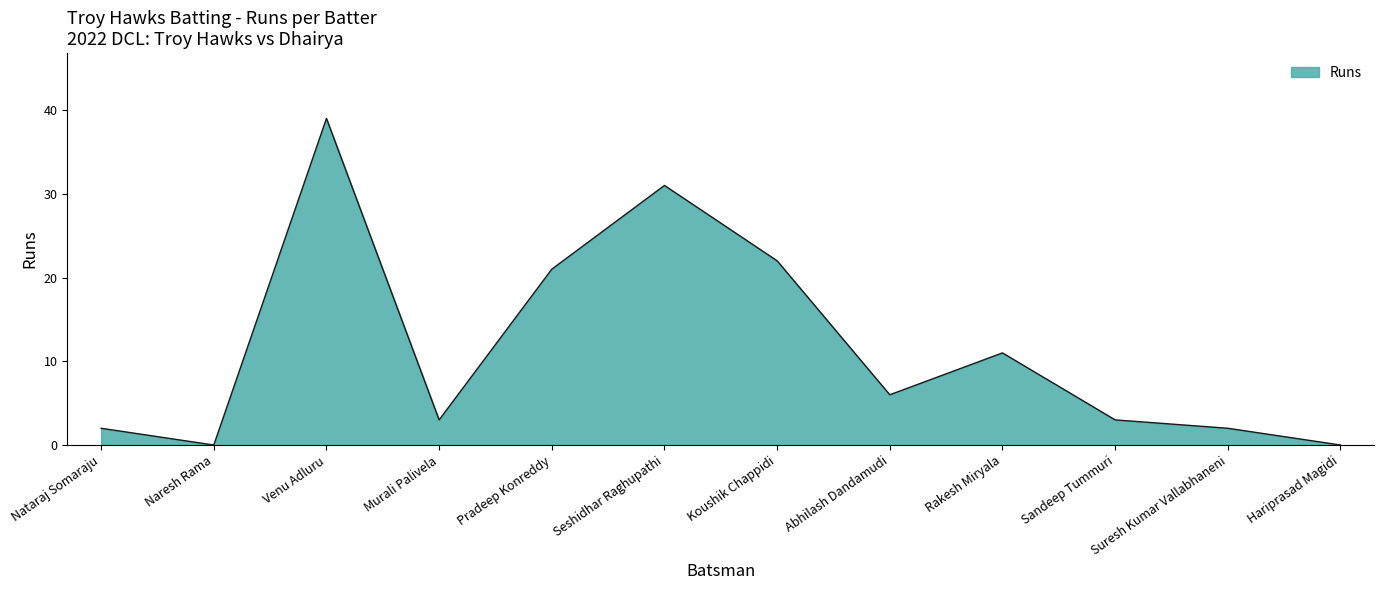

What is the difference between the maximum and minimum values?

39